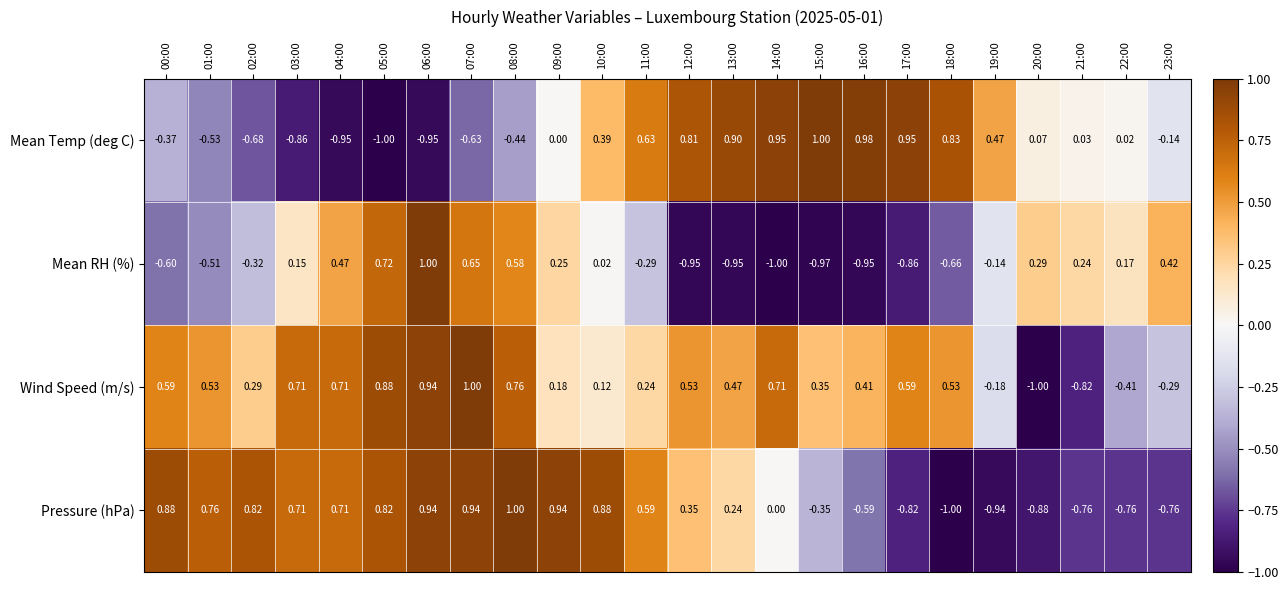

Which series has the largest total across all categories?

Wind Speed (m/s)